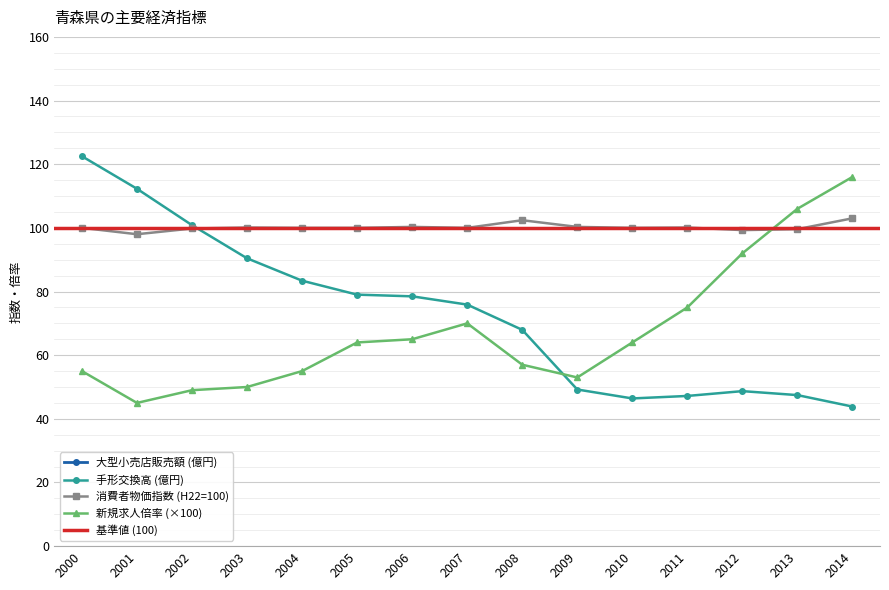

List the labels in order of 大型小売店販売額合計(百万円) value, smallest first.

2009, 2010, 2007, 2008, 2011, 2006, 2014, 2013, 2005, 2012, 2004, 2003, 2001, 2002, 2000